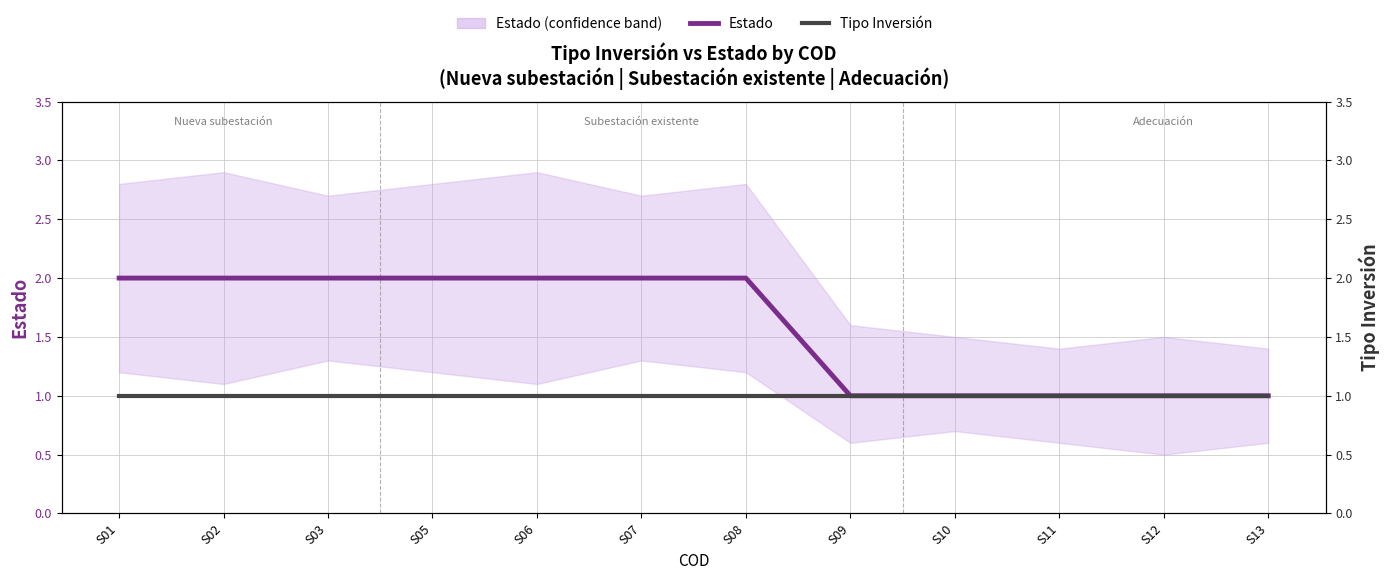

The Estado series shows 1 at S09. True or false?

True